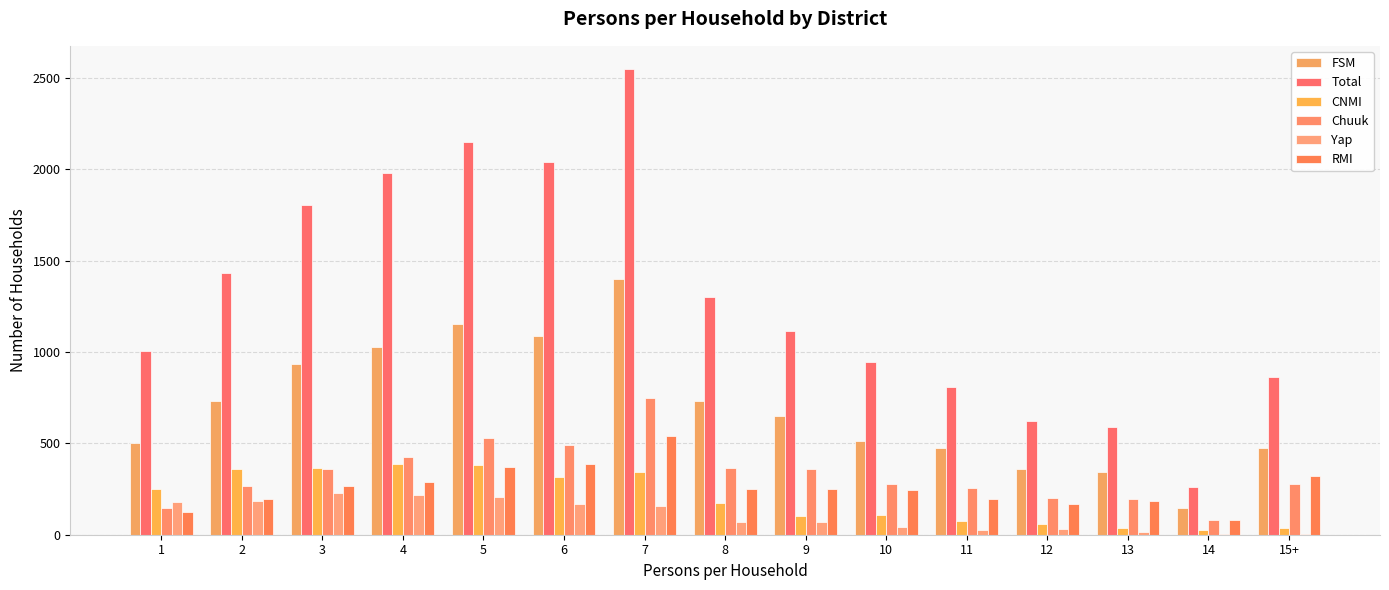

What is the average value of the Total series?

1297